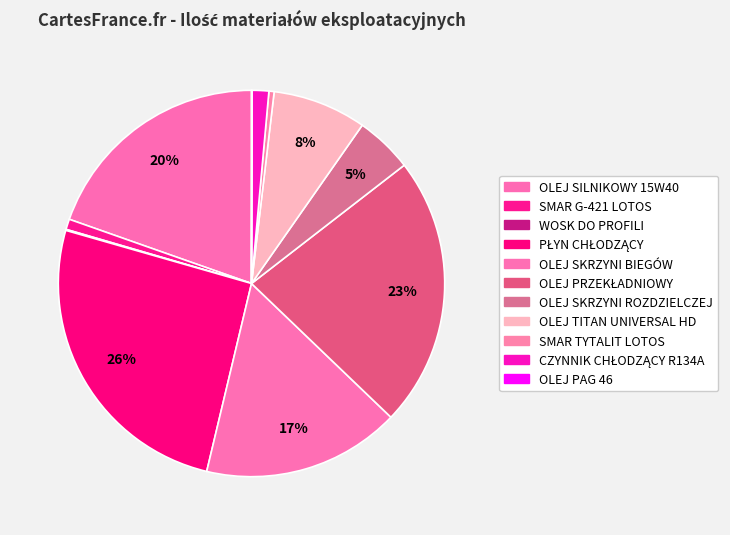

Count the number of slices in the pie.

11